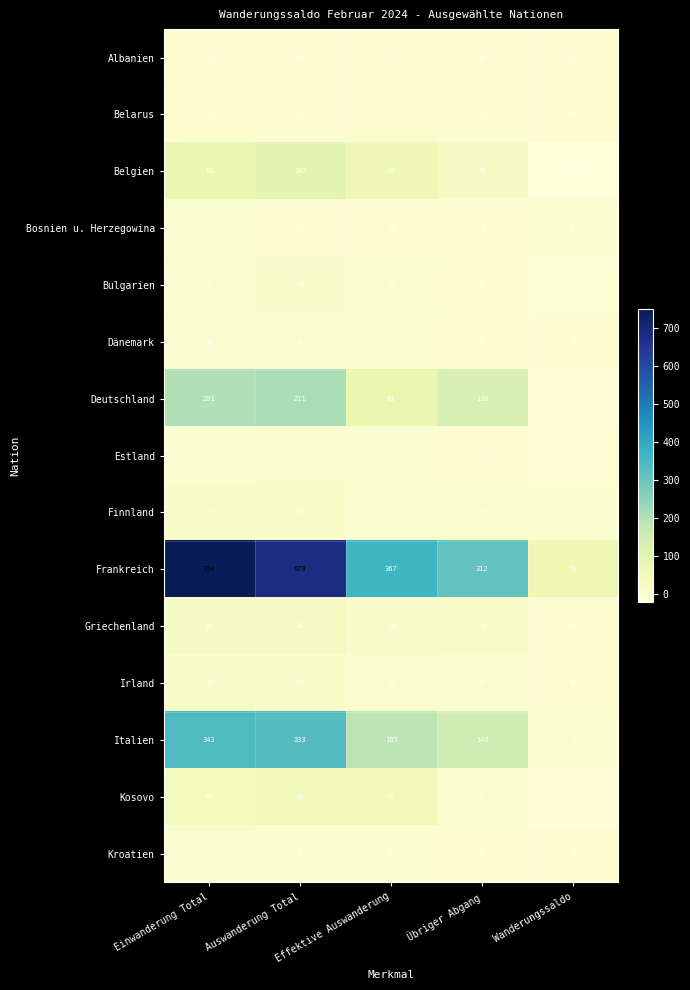

Rank the categories by Bulgarien value from lowest to highest.

Wanderungssaldo, Übriger Abgang, Einwanderung Total, Effektive Auswanderung, Auswanderung Total